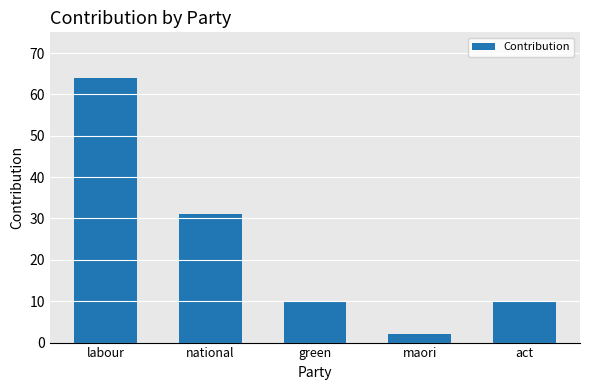

Reading right to left, what are all the values shown in this chart?

10	2	10	31	64